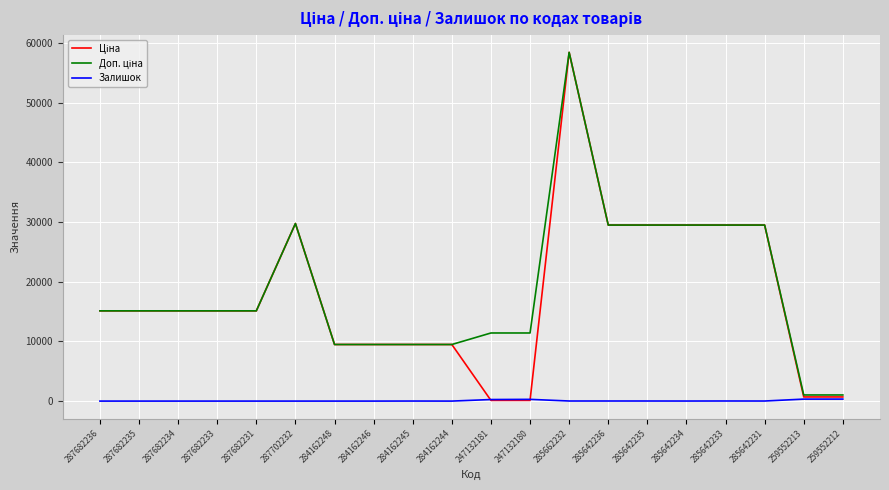

What is the total value across all series at 287682233?

30240.0